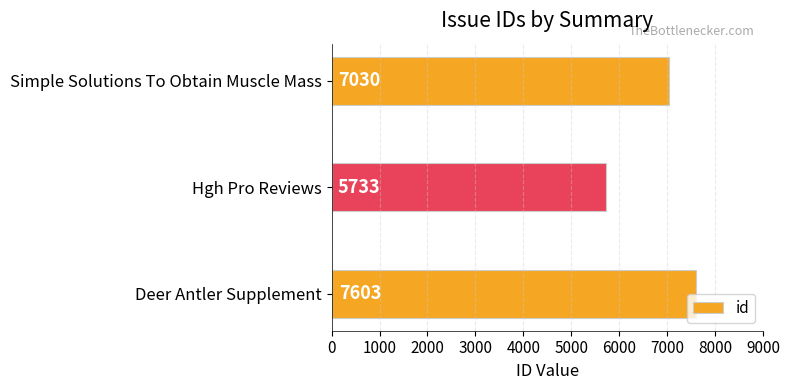

Rank the categories by value from lowest to highest.

Hgh Pro Reviews, Simple Solutions To Obtain Muscle Mass, Deer Antler Supplement